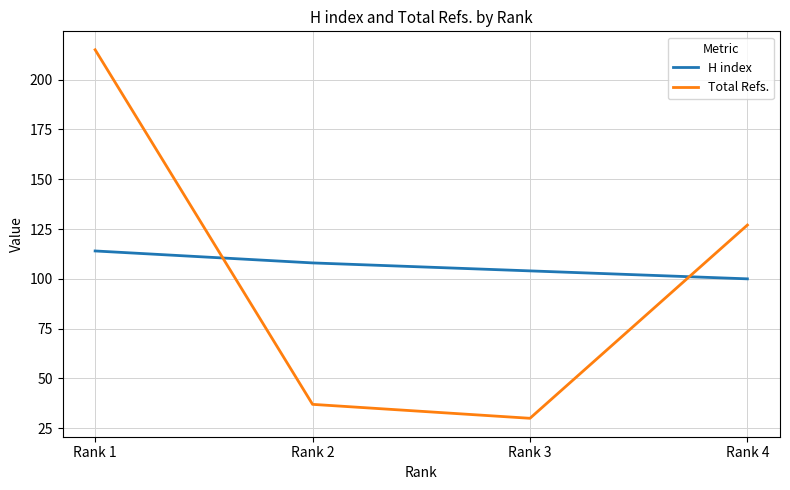

Rank the series at Rank 4 from lowest to highest value.

H index, Total Refs.